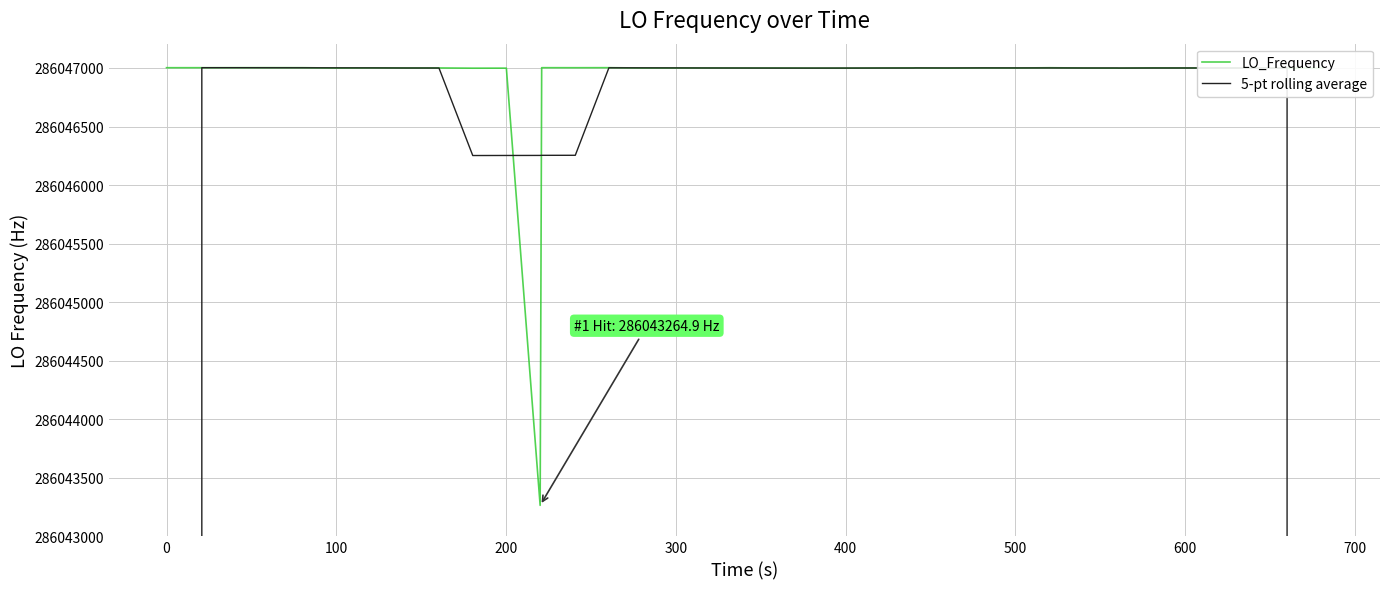

What is the average value of the LO_Frequency series?

286046907.1